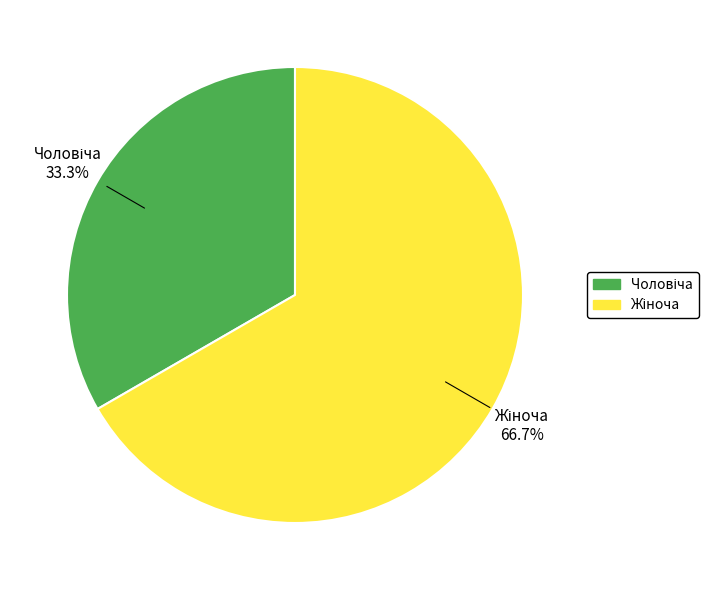

Is there a majority slice in this chart?

Yes